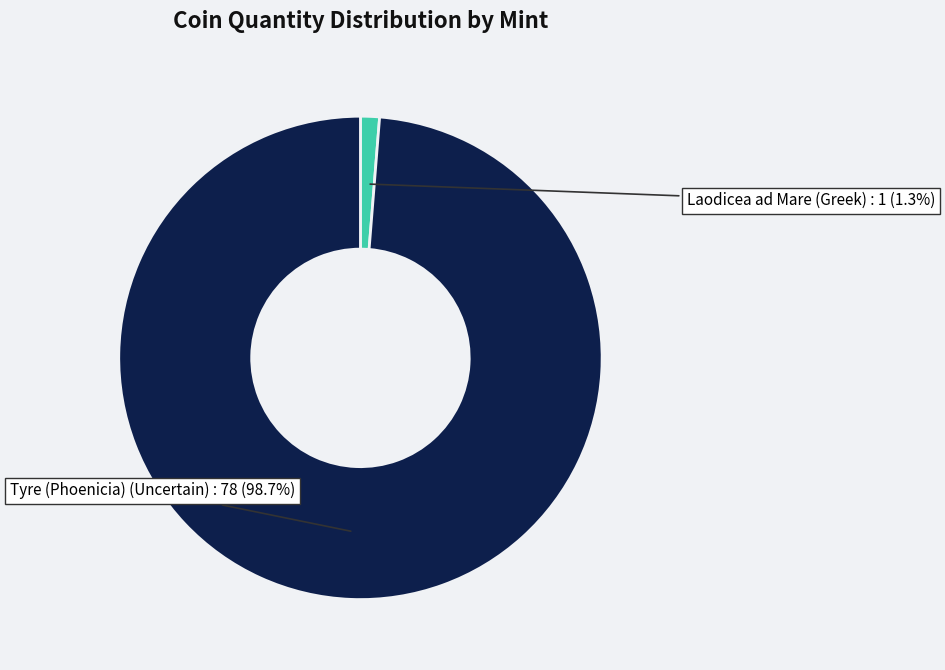

Which slice is the smallest?

Laodicea ad Mare (Greek)